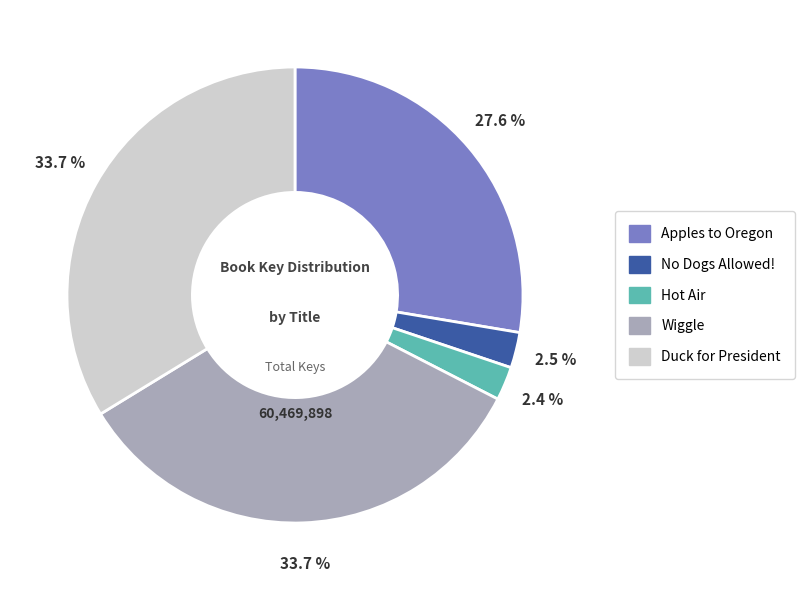

The Wiggle slice represents 24% of the pie. True or false?

False